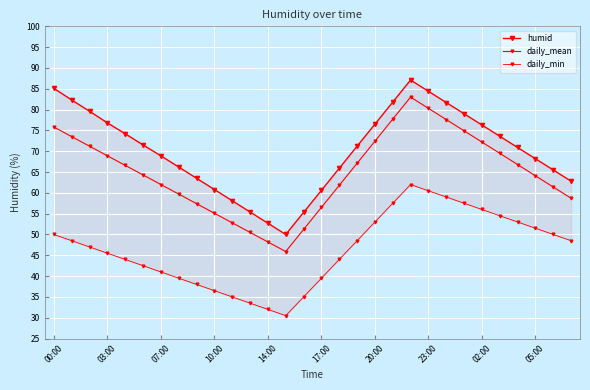

What is the difference between the maximum and minimum values in the daily_mean series?

37.1